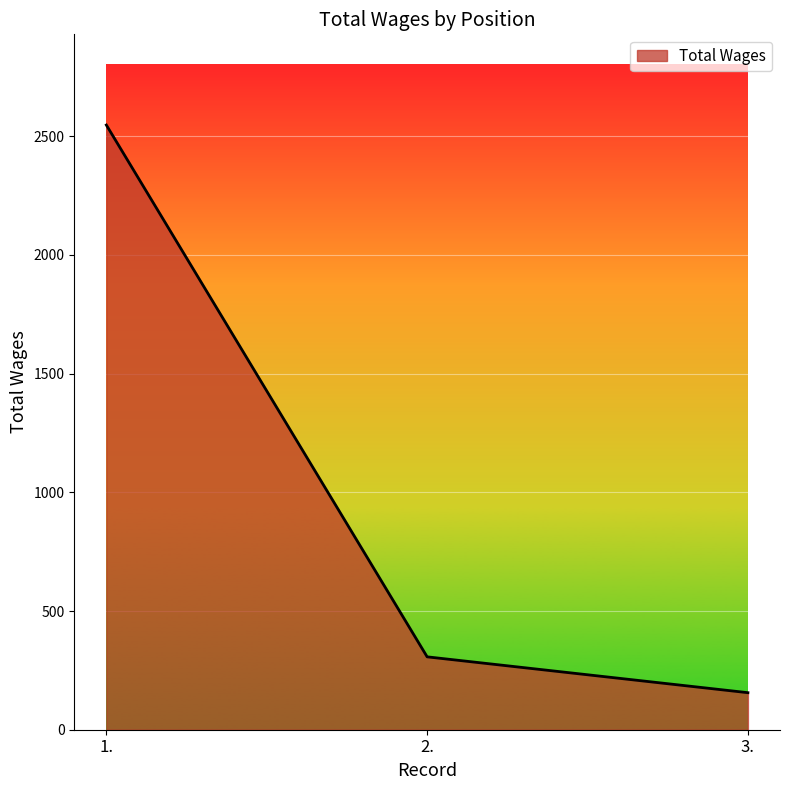

The chart shows a value of 512 at 2.. True or false?

False